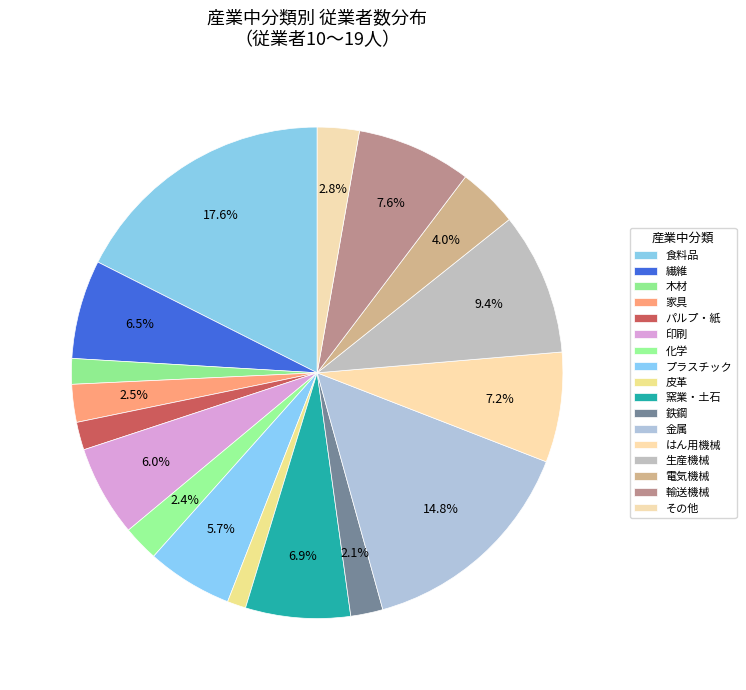

How many slices are in this pie chart?

17